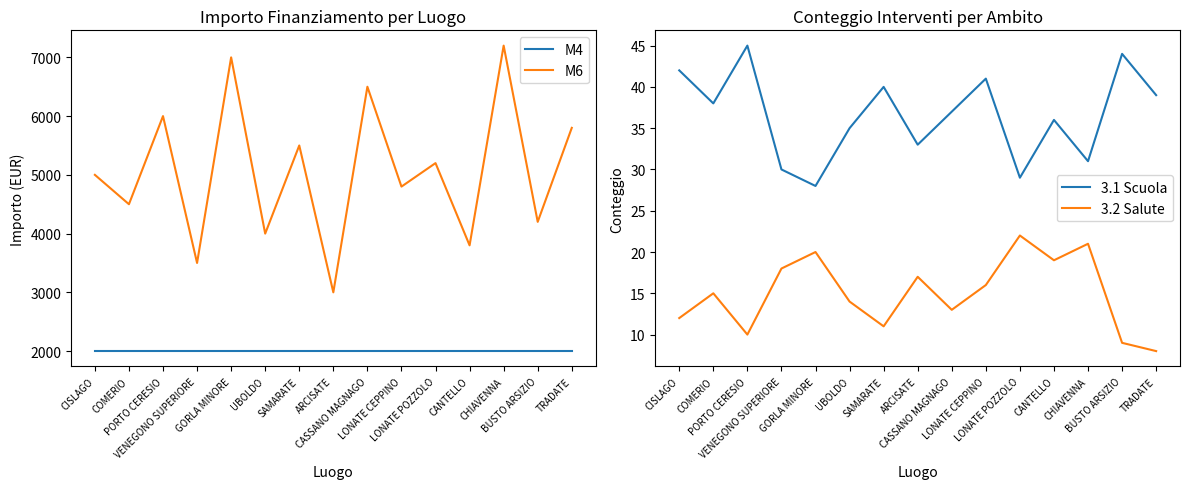

What position from the right is TRADATE?

1